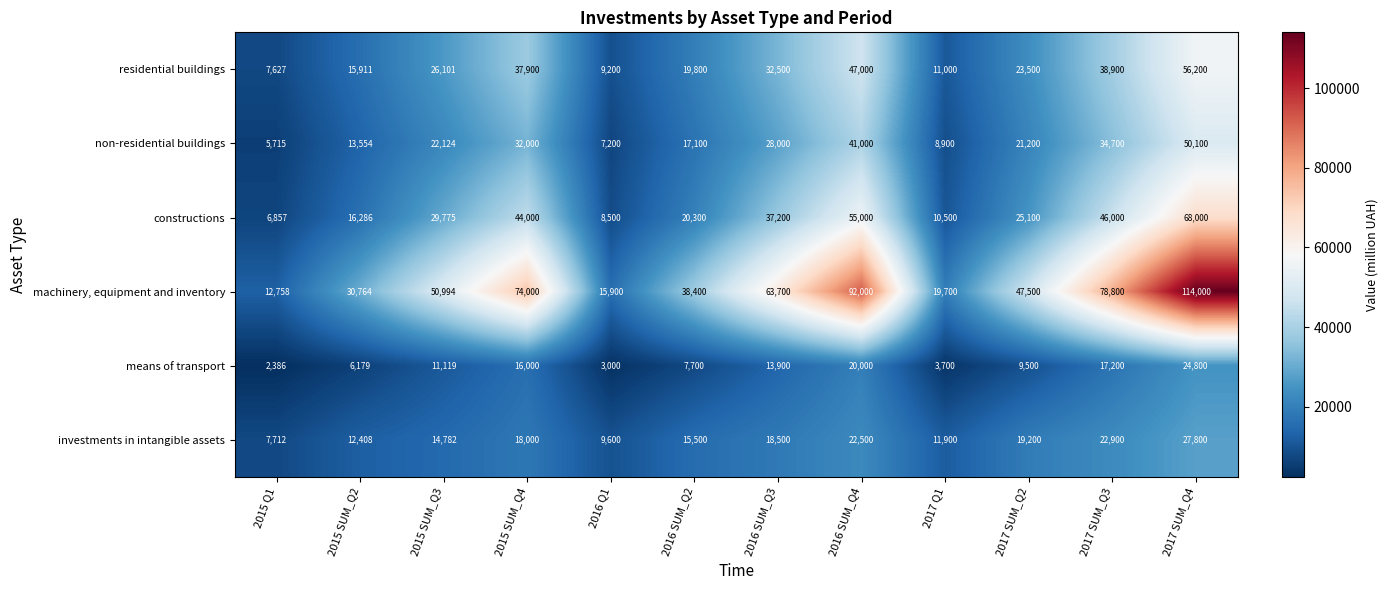

What is the total value across all series at 2016 Q1?

53400